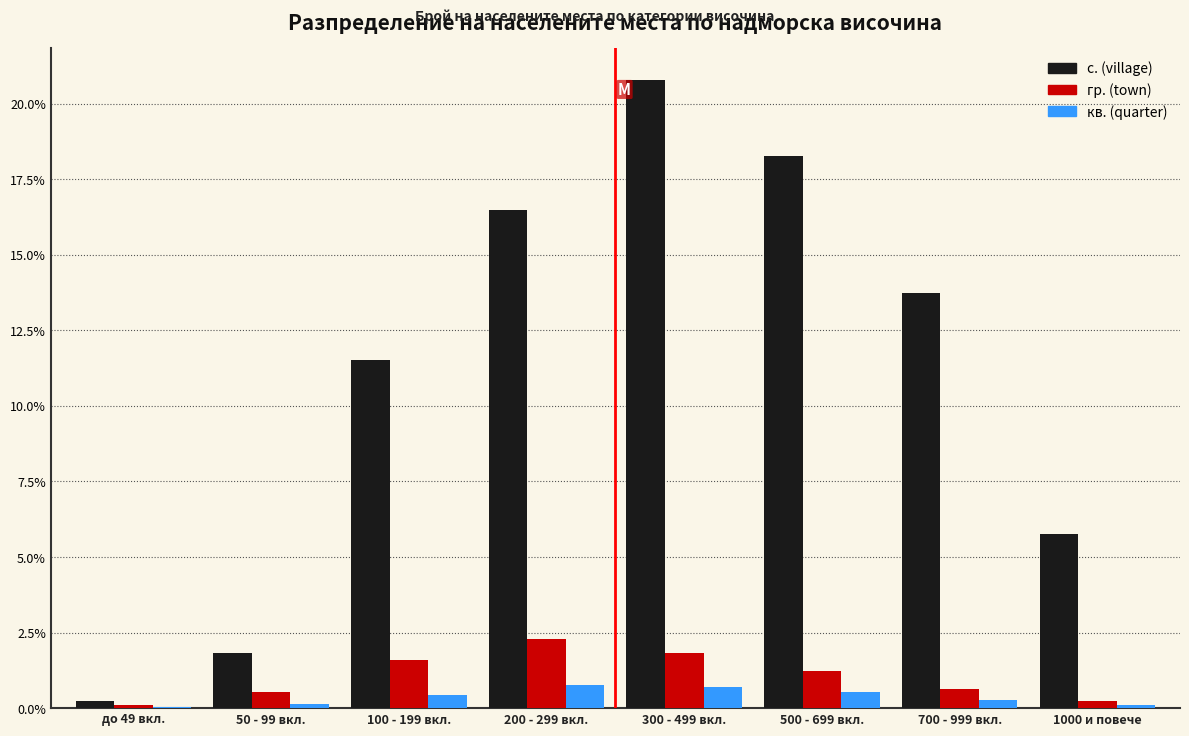

What is the greatest value displayed?

20.8